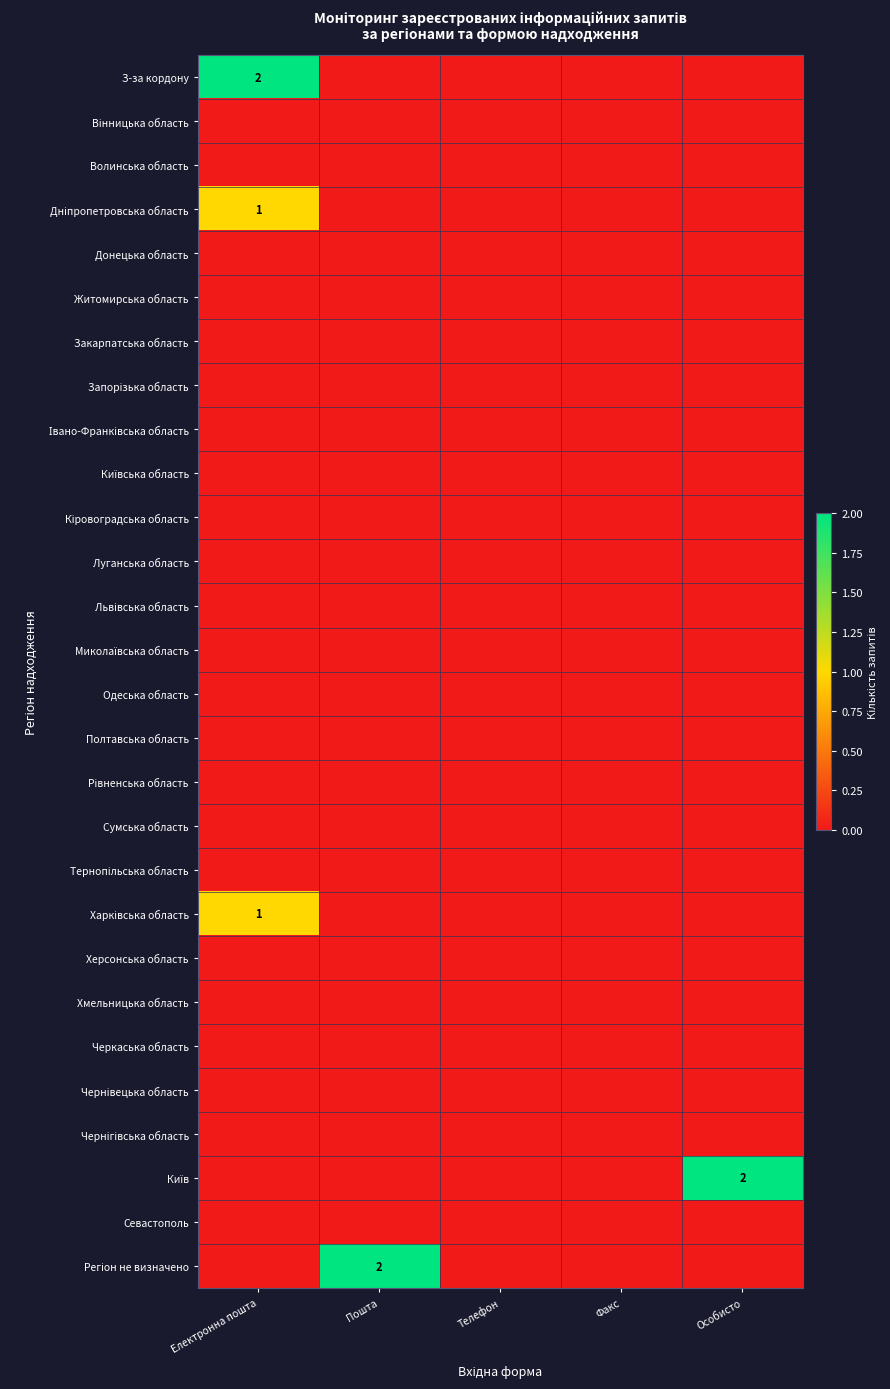

Rank the series by their maximum value, from lowest to highest.

Вінницька область, Волинська область, Донецька область, Житомирська область, Закарпатська область, Запорізька область, Івано-Франківська область, Київська область, Кіровоградська область, Луганська область, Львівська область, Миколаївська область, Одеська область, Полтавська область, Рівненська область, Сумська область, Тернопільська область, Херсонська область, Хмельницька область, Черкаська область, Чернівецька область, Чернігівська область, Севастополь, Дніпропетровська область, Харківська область, З-за кордону, Київ, Регіон не визначено